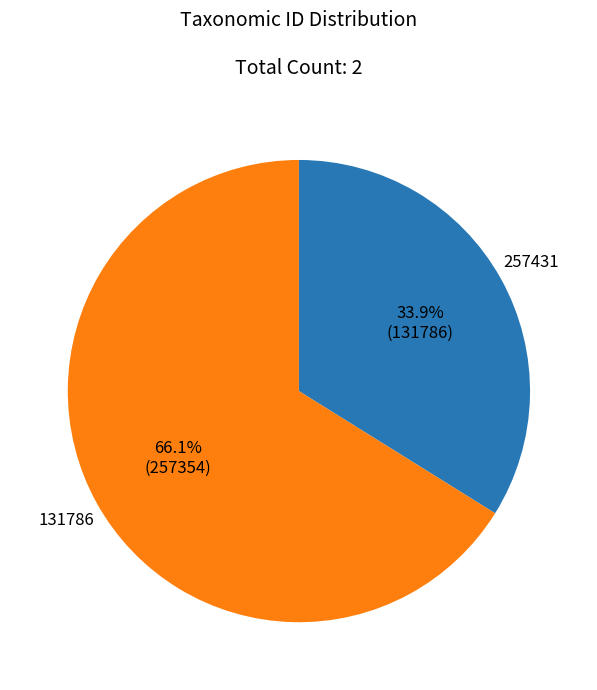

How many segments does this pie chart have?

2